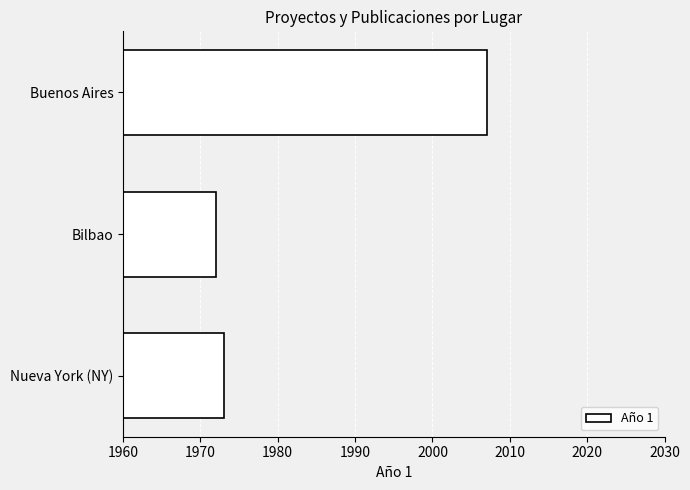

List the labels in order of value, smallest first.

Bilbao, Nueva York (NY), Buenos Aires